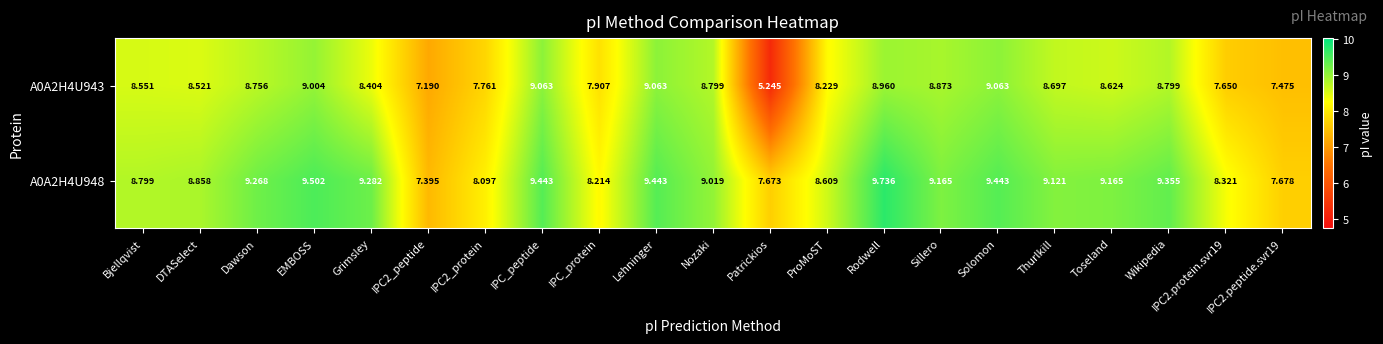

At which label does A0A2H4U948 reach its peak?

Rodwell